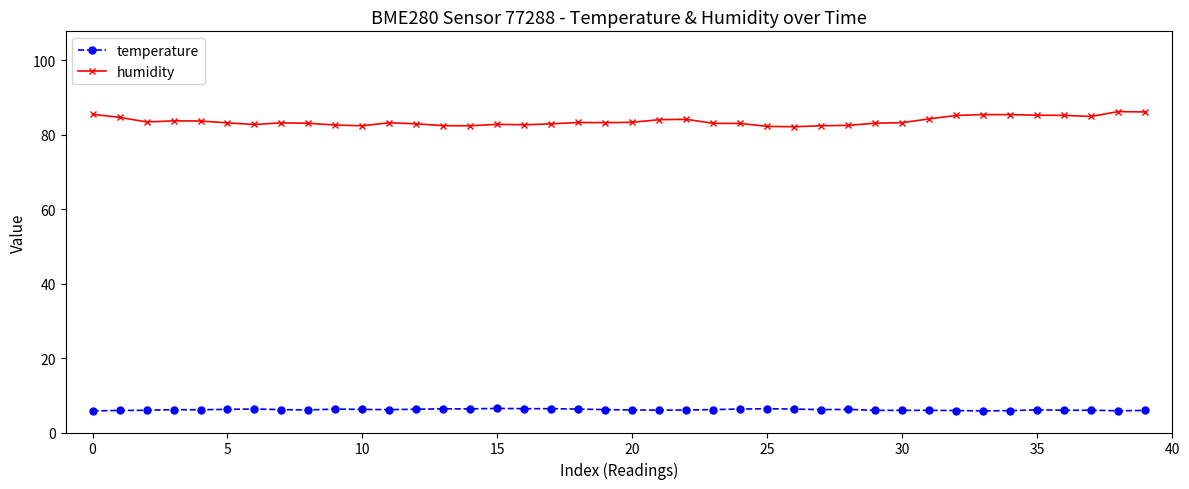

What is the value of the humidity point at the 17th from the left?

82.6